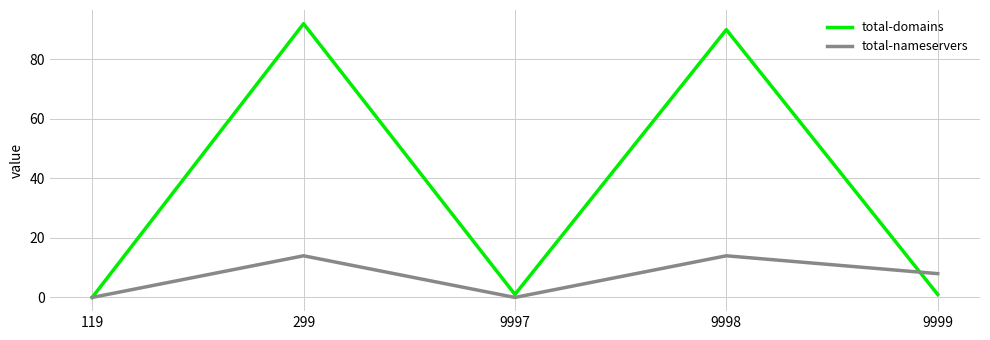

How many interior local valleys does the total-nameservers series have?

1